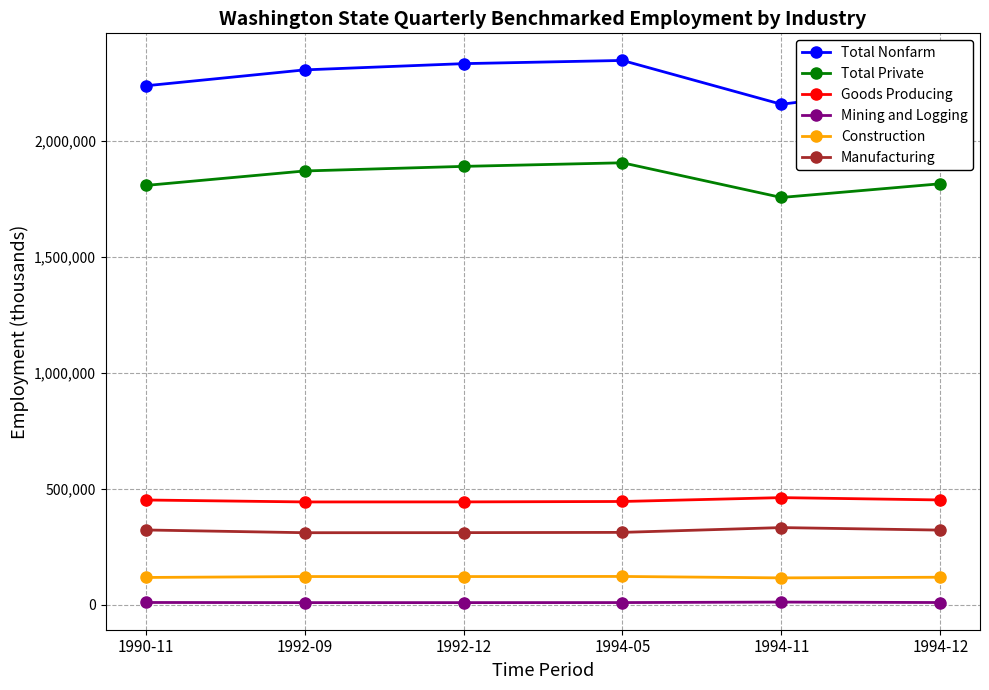

The Mining and Logging series shows 10300 at 1994-05. True or false?

True